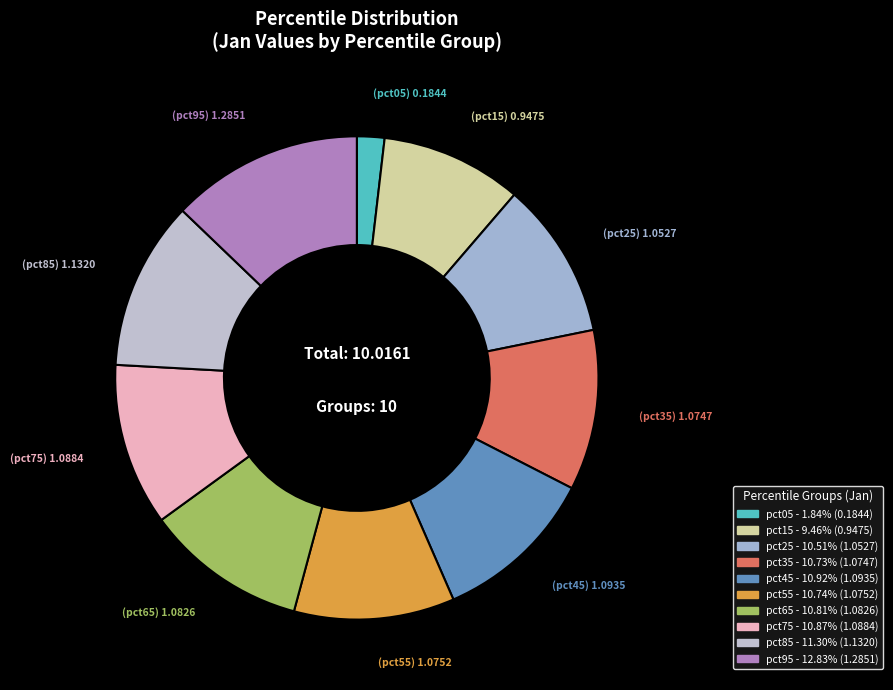

True or false: pct95 accounts for 1% of the total.

False